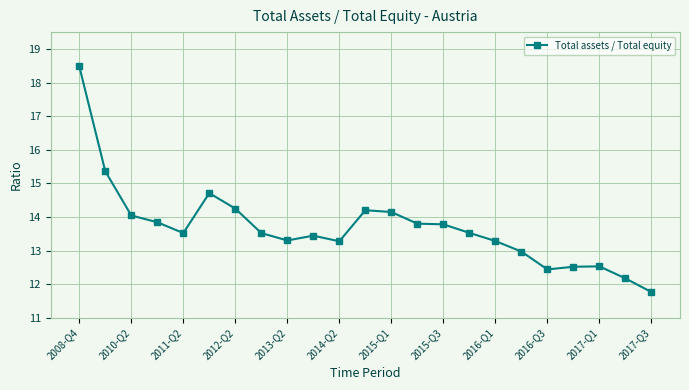

What is the value of the 1st point from the left?

18.5